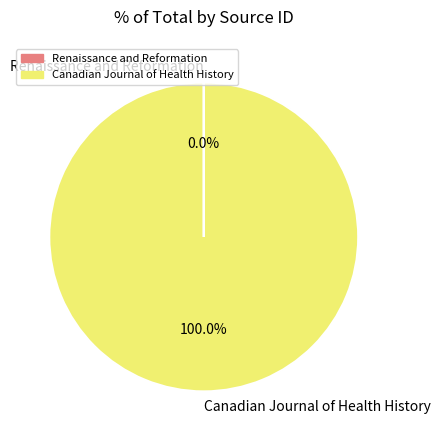

Does Canadian Journal of Health History account for over 50% of the chart?

Yes